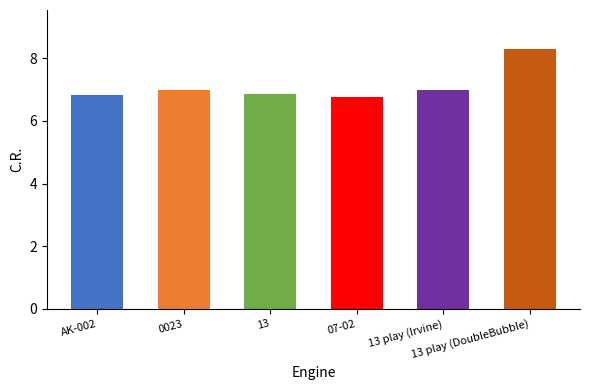

What is the sum of all values?

42.7